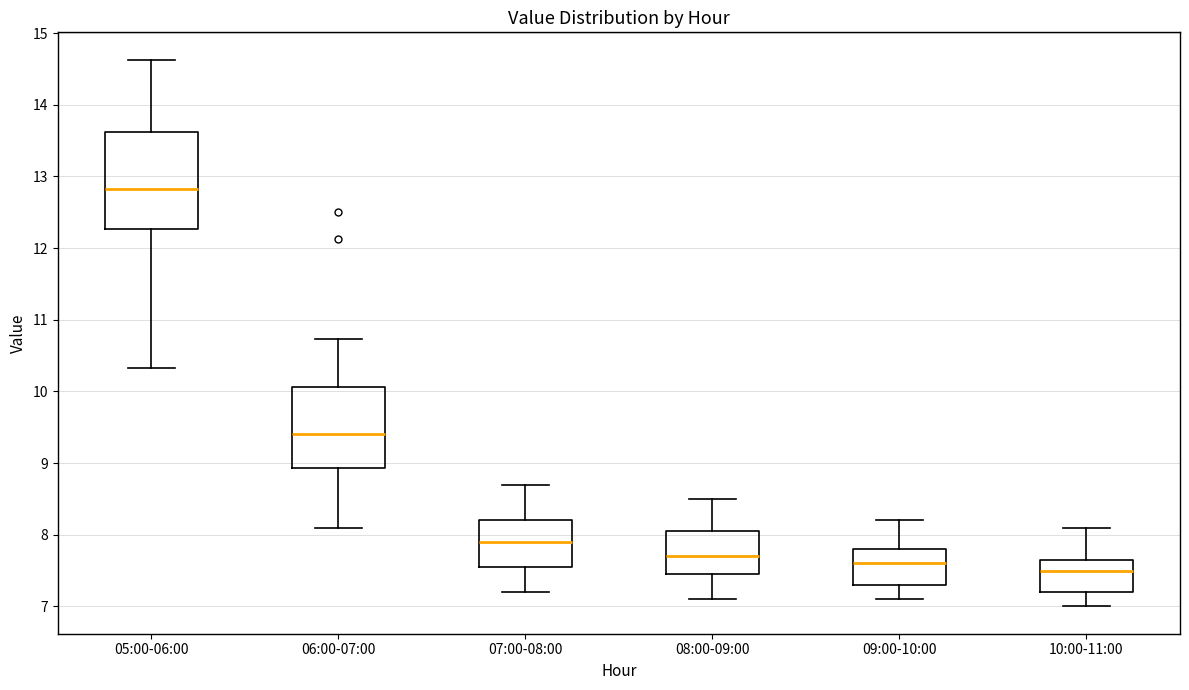

Which box has the highest median line?

05:00-06:00